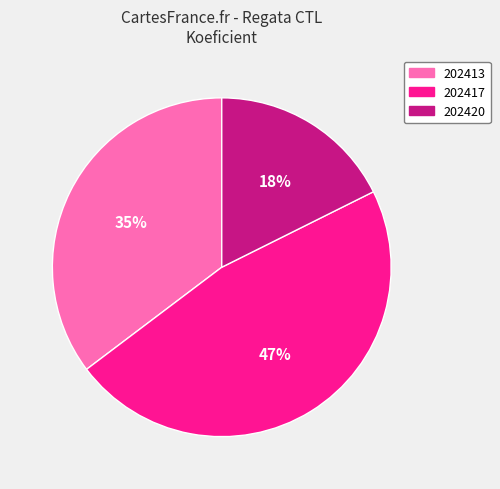

Approximately how many times larger is the value at 202417 compared to 202413?

1.3